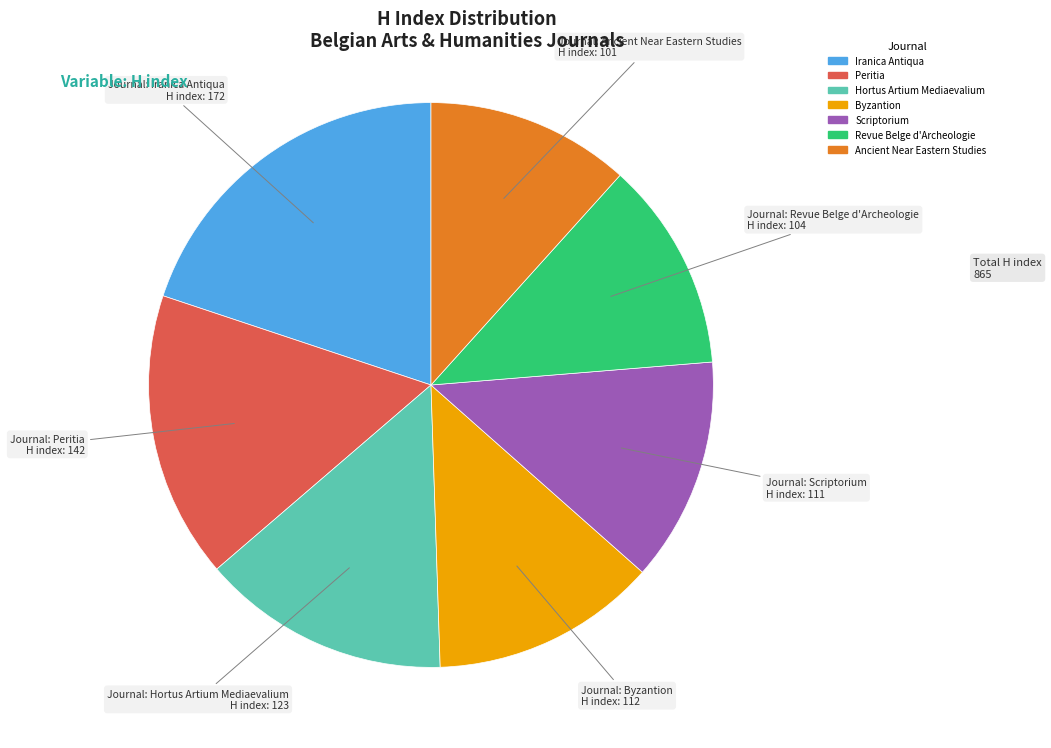

Is it true that Scriptorium is 20% of the pie?

False